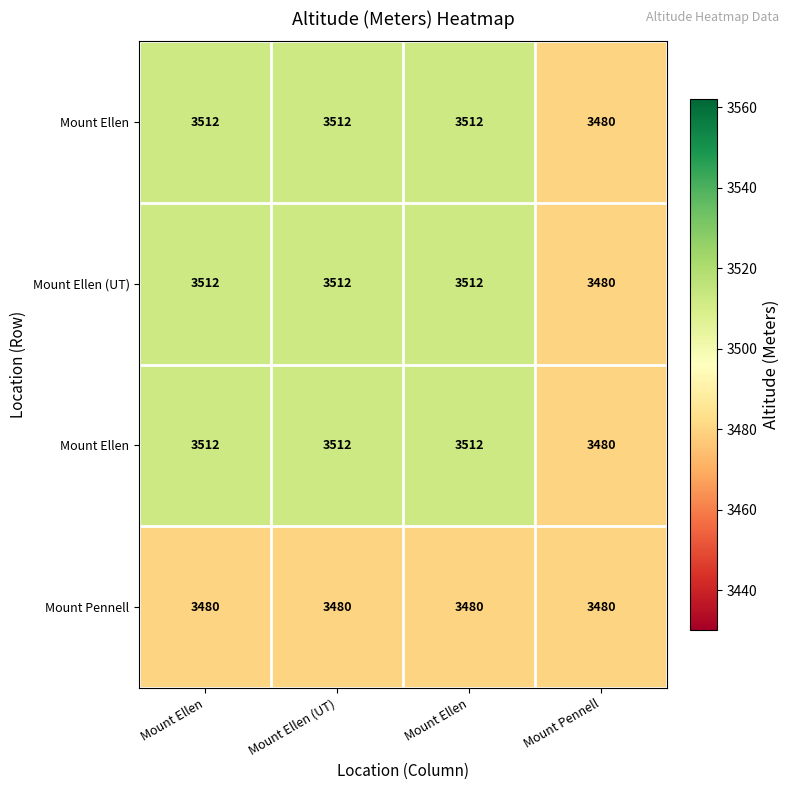

What is the maximum value shown in the chart?

3512